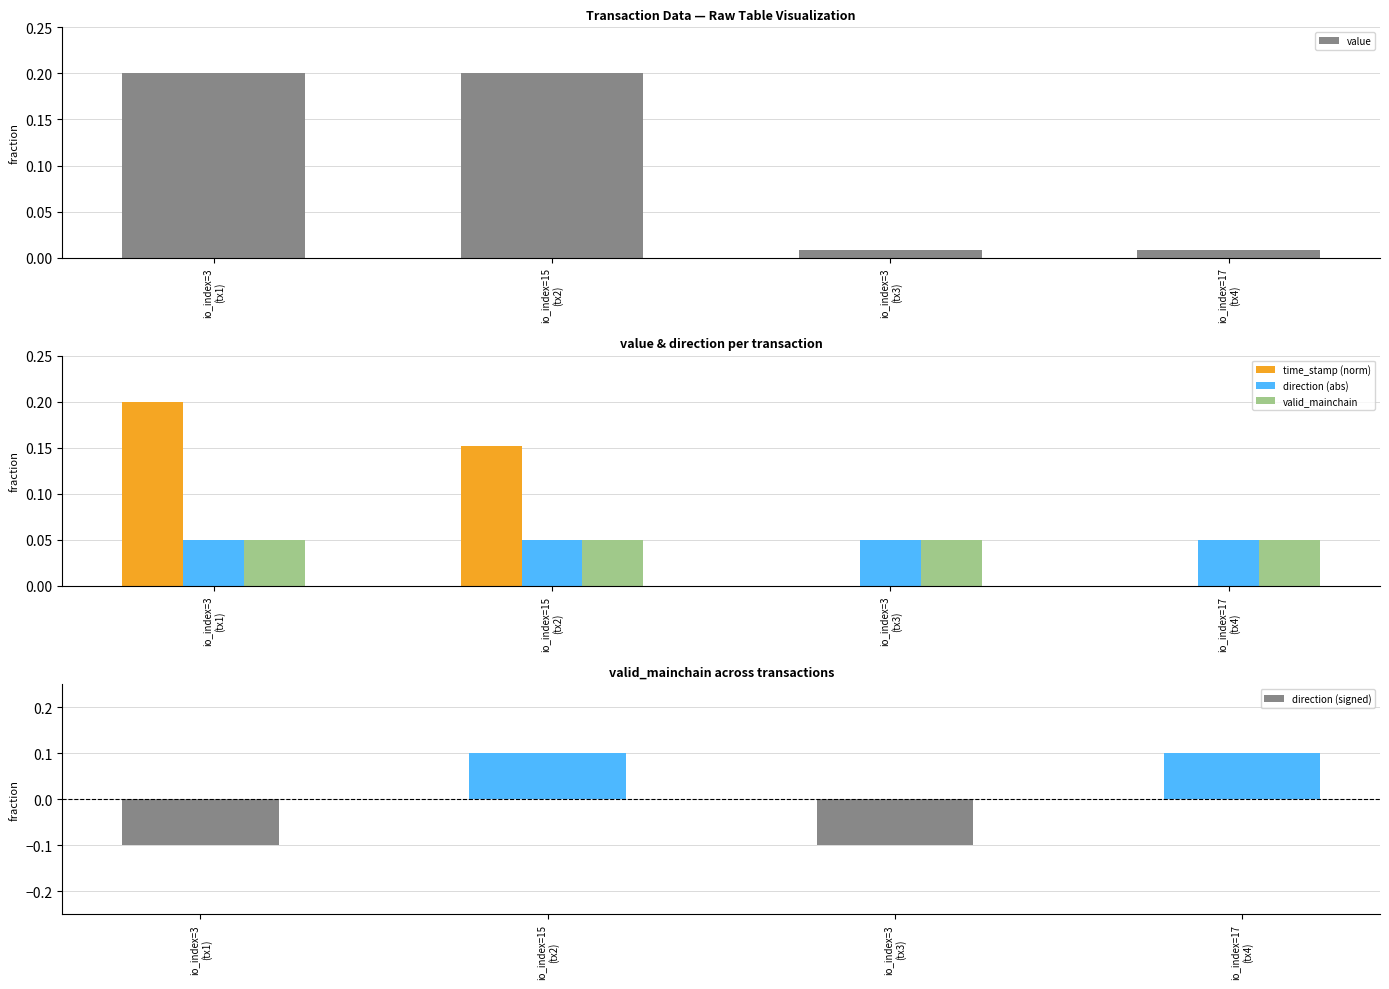

Is the value of valid_mainchain at io_index=15
(tx2) greater than the value of direction (abs) at io_index=3
(tx1)?

No